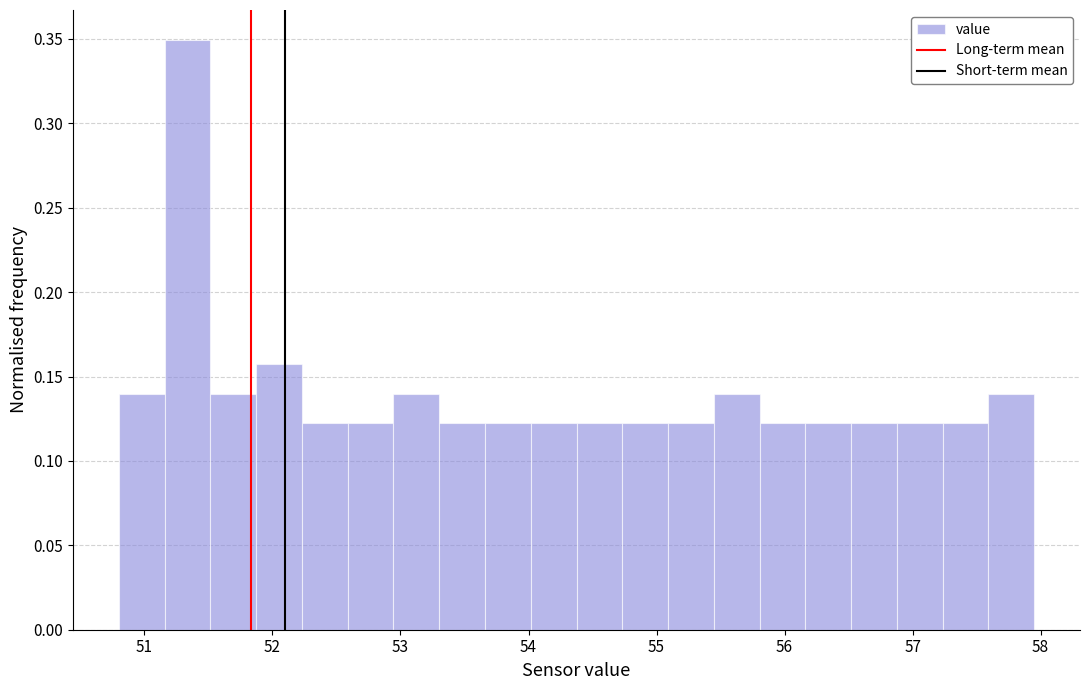

Read against the x-axis, roughly where is the centre of the tallest bar?

51.3